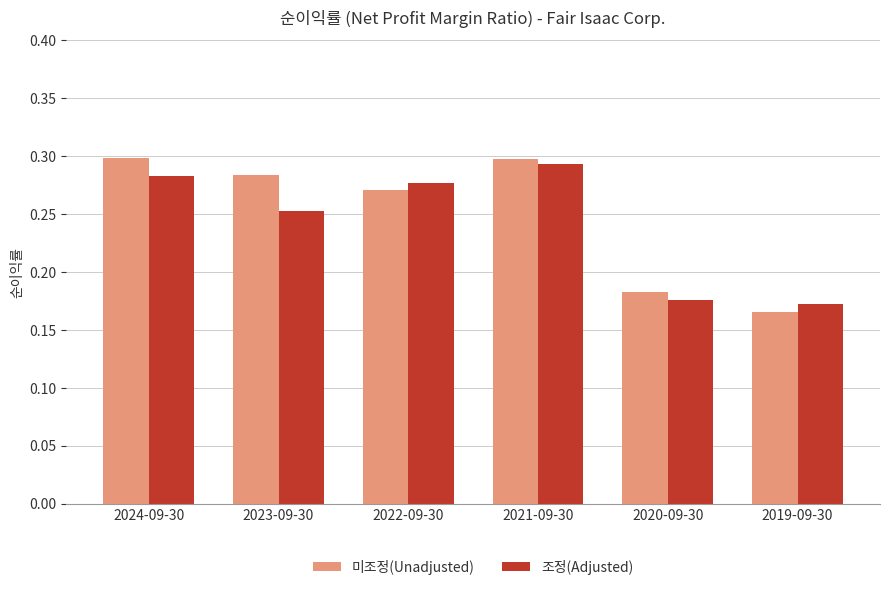

Which label corresponds to the smallest value in the chart?

2019-09-30